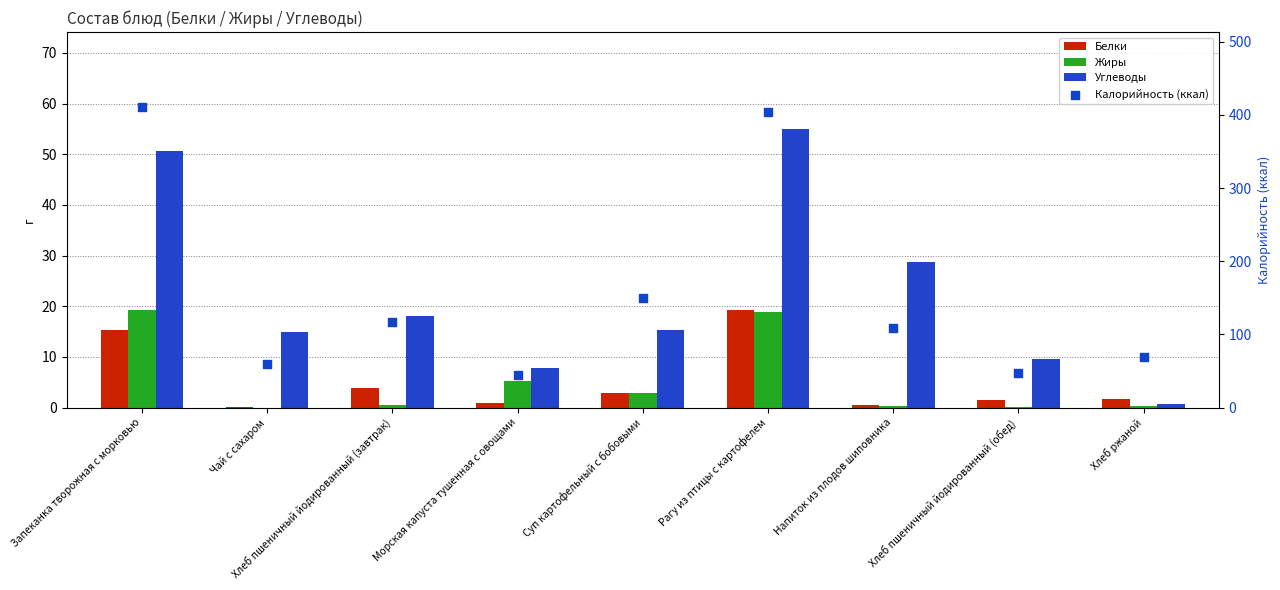

Which series has the widest spread of Y values?

Калорийность (ккал)